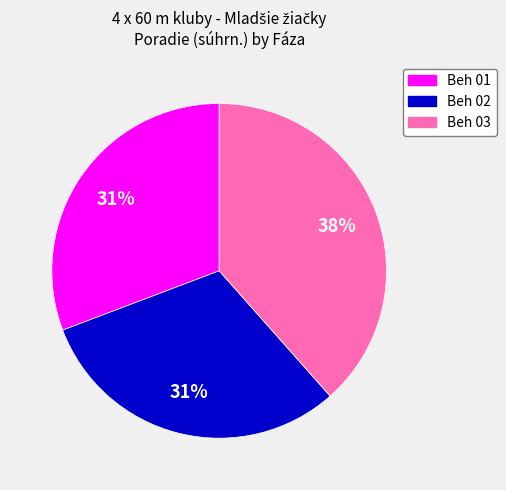

The Beh 02 slice represents 31% of the pie. True or false?

True